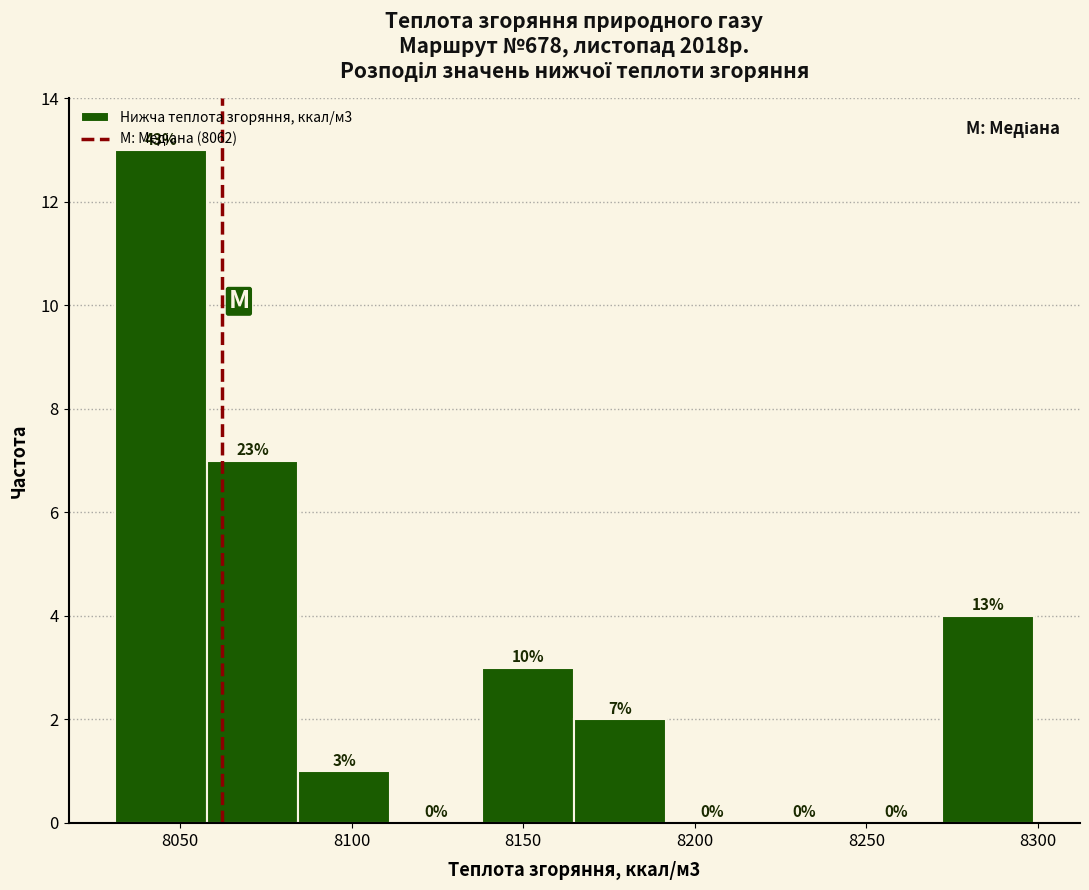

Which range on the x-axis has the tallest bar?

8030 to 8060